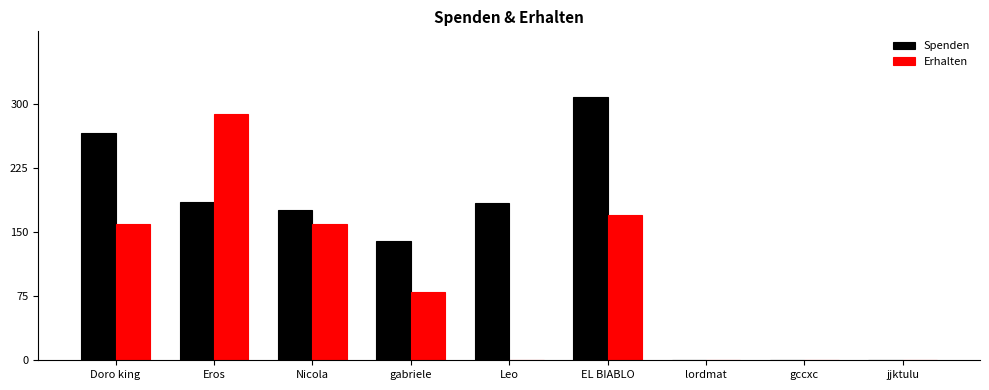

Is it true that Spenden equals 85 at gabriele?

False